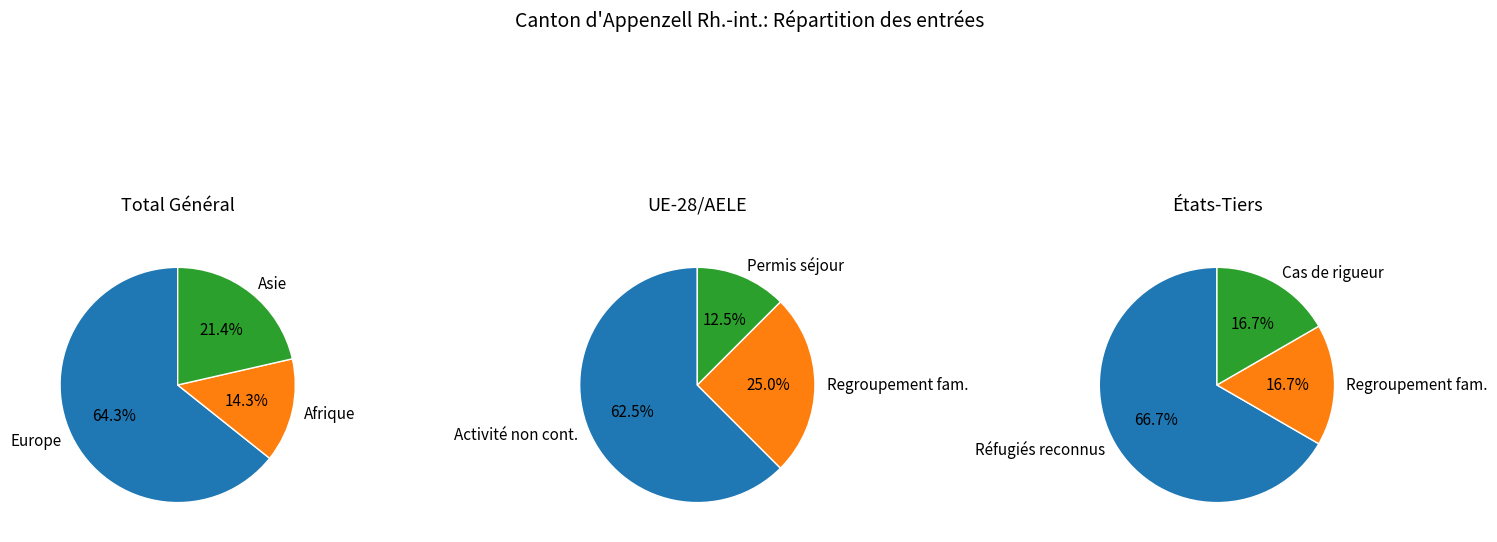

What is the largest slice in the pie chart?

Europe